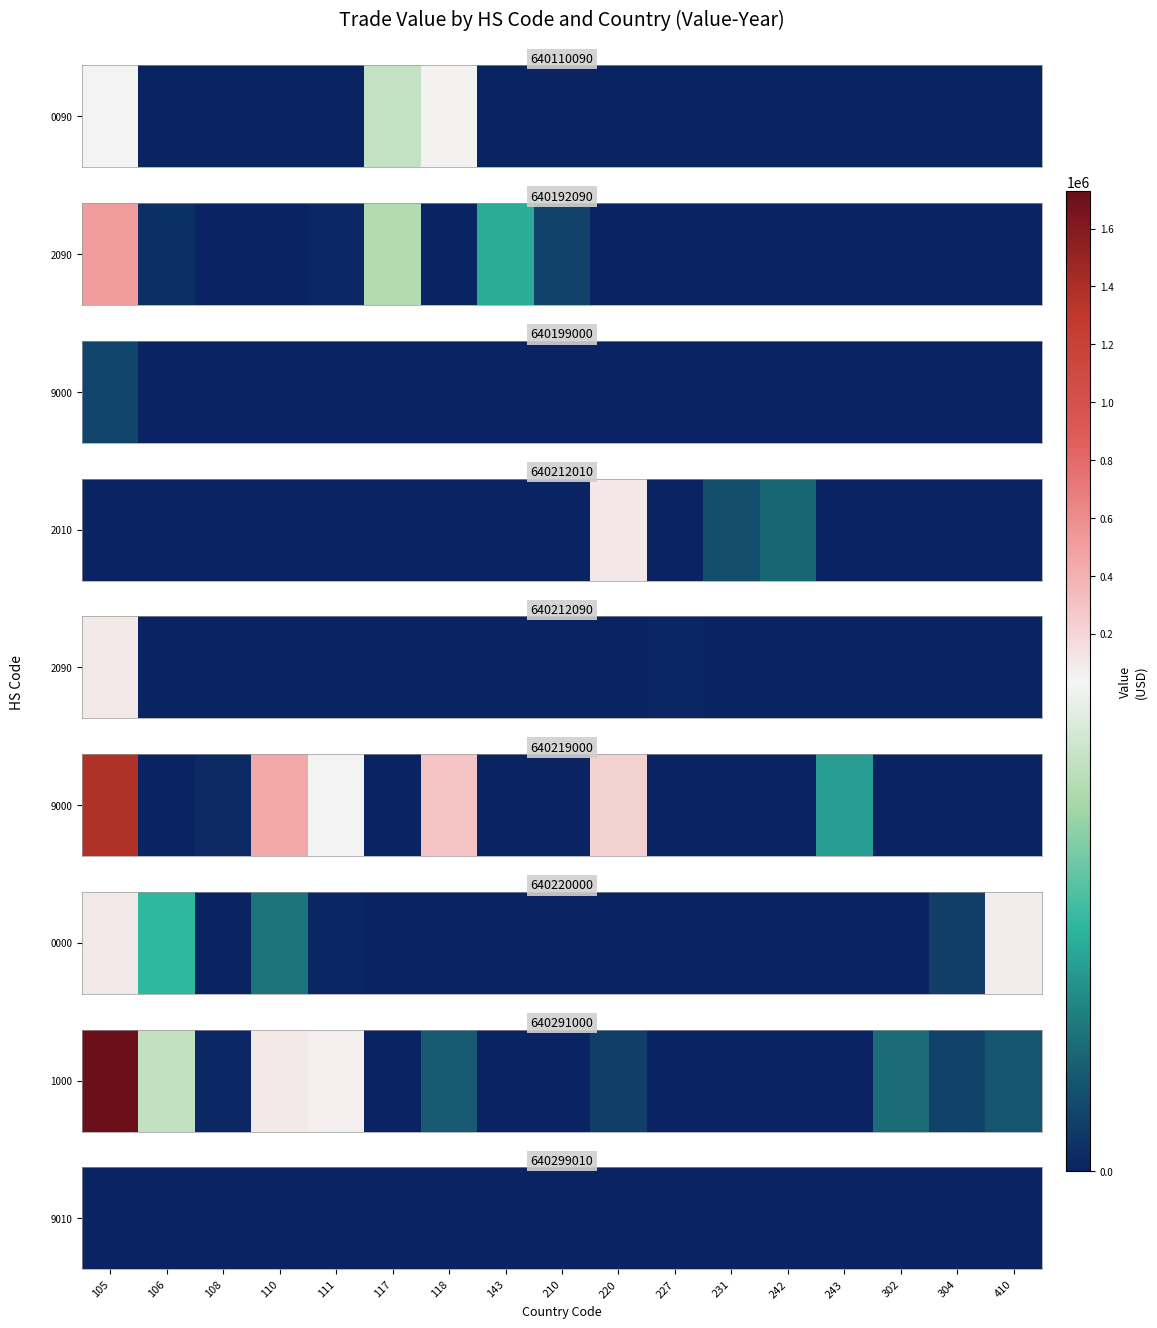

The 640212090 series shows 38081 at 117. True or false?

False